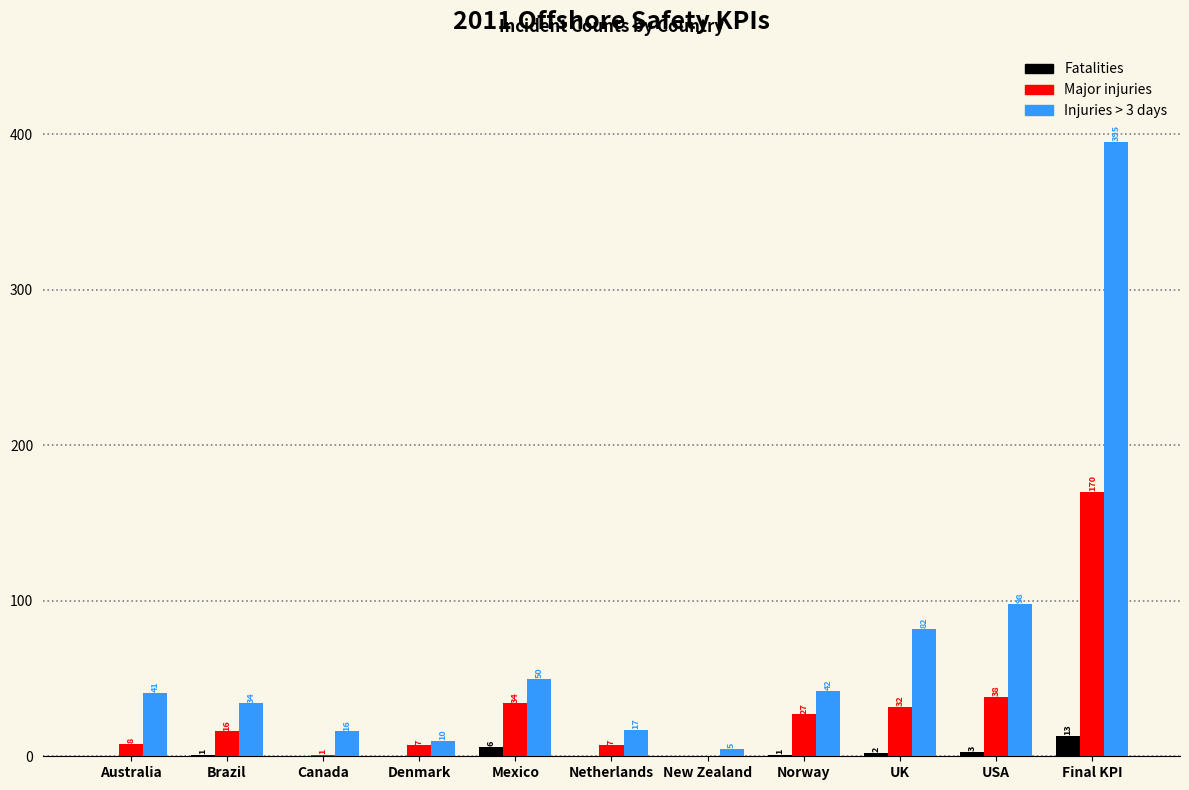

Reading right to left, list all the values displayed in this chart.

Fatalities: Final KPI=13	USA=3	UK=2	Norway=1	New Zealand=0	Netherlands=0	Mexico=6	Denmark=0	Canada=0	Brazil=1	Australia=0
Major injuries: Final KPI=170	USA=38	UK=32	Norway=27	New Zealand=0	Netherlands=7	Mexico=34	Denmark=7	Canada=1	Brazil=16	Australia=8
Injuries > 3 days: Final KPI=395	USA=98	UK=82	Norway=42	New Zealand=5	Netherlands=17	Mexico=50	Denmark=10	Canada=16	Brazil=34	Australia=41